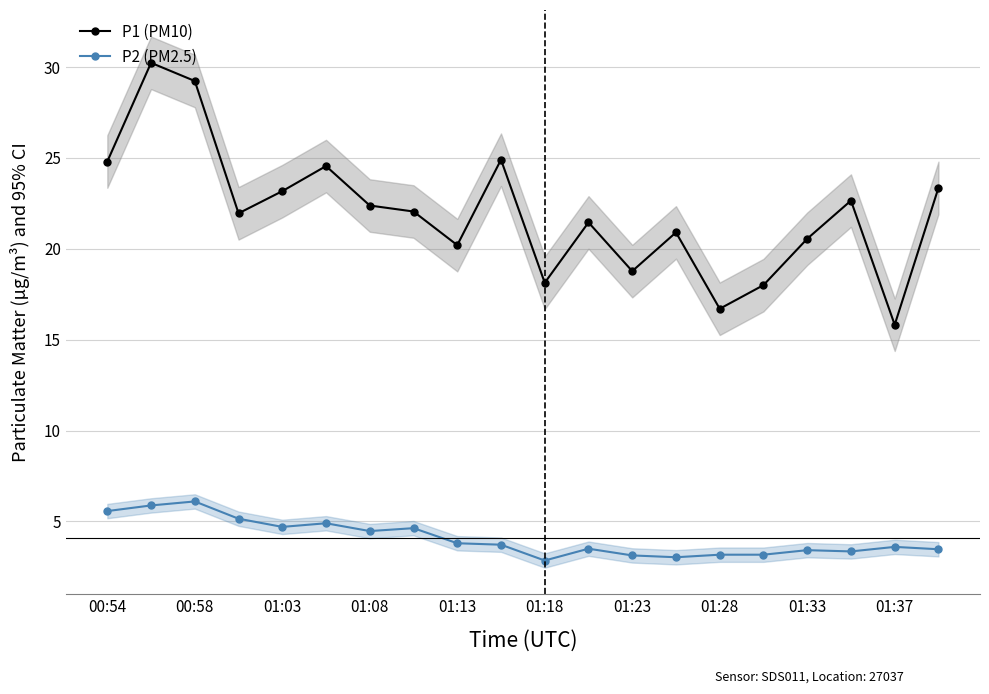

At how many categories does at least one series exceed 17?

18